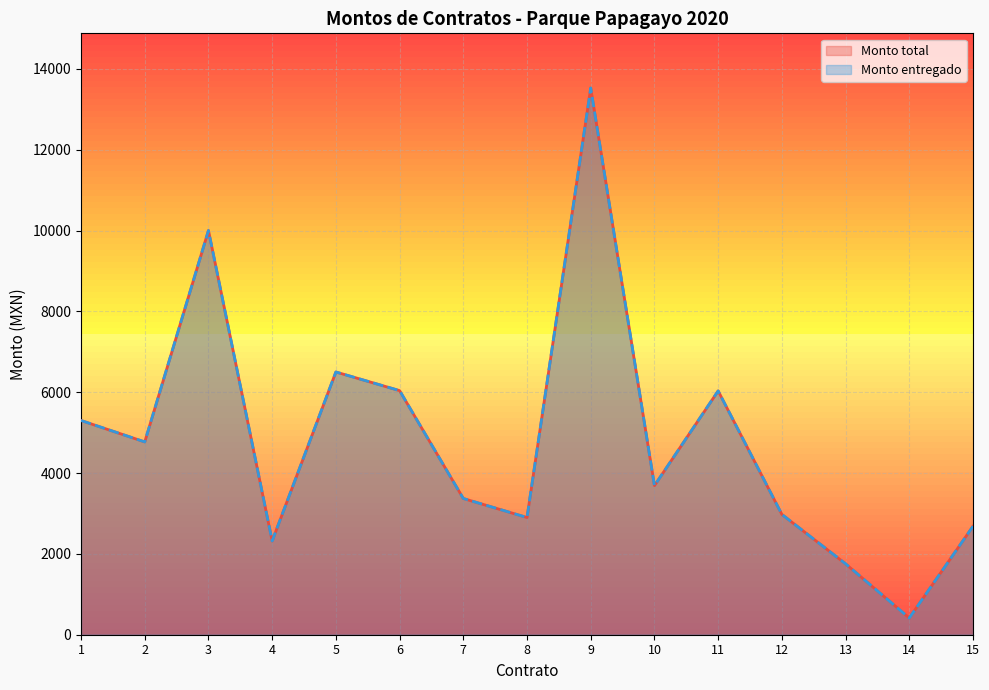

Reading left to right, extract all data points from this chart.

Monto total: 1=5300.0	2=4770.0	3=10000.0	4=2320.0	5=6500.0	6=6039.0	7=3370.3	8=2900.0	9=13525.6	10=3688.8	11=6032.0	12=2976.6	13=1753.9	14=414.1	15=2683.1
Monto entregado: 1=5300.0	2=4770.0	3=10000.0	4=2320.0	5=6500.0	6=6039.0	7=3370.3	8=2900.0	9=13525.6	10=3688.8	11=6032.0	12=2976.6	13=1753.9	14=414.1	15=2683.1